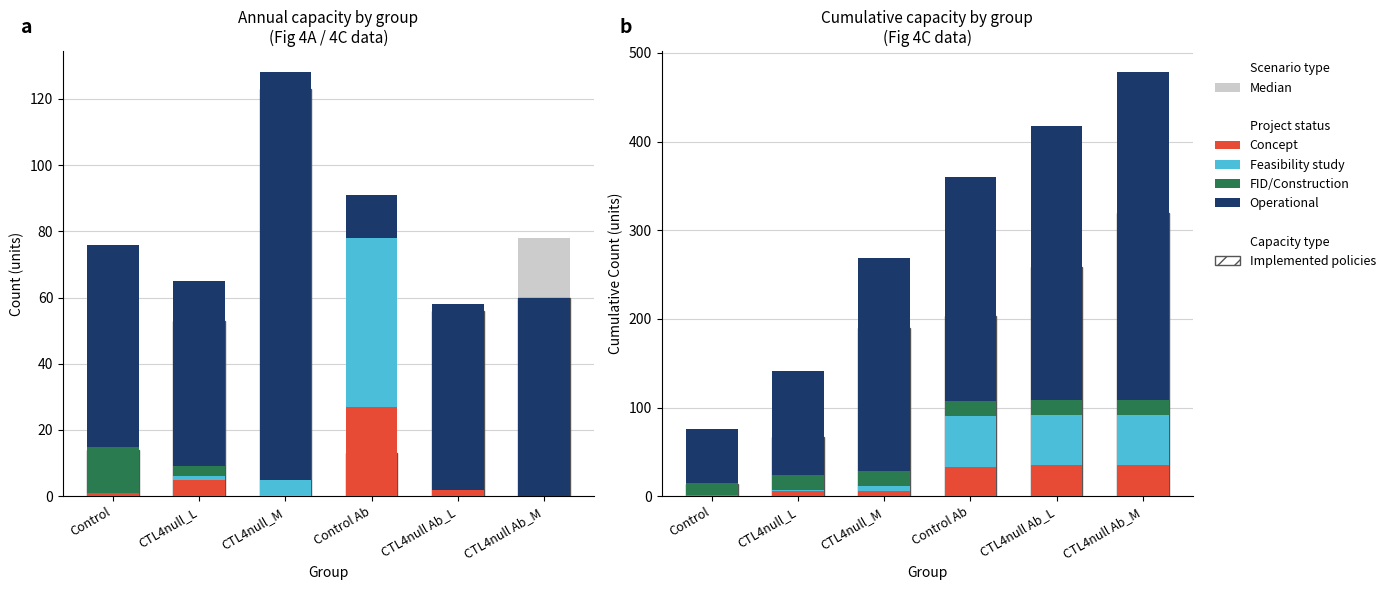

Reading left to right, what are all the values shown in this chart?

Median: 54	84	120	194	208	286
Implemented policies: 14	67	190	203	259	319
Concept: 1	6	6	33	35	35
Feasibility study: 0	1	6	57	57	57
FID/Construction: 14	17	17	17	17	17
Operational: 61	117	240	253	309	369